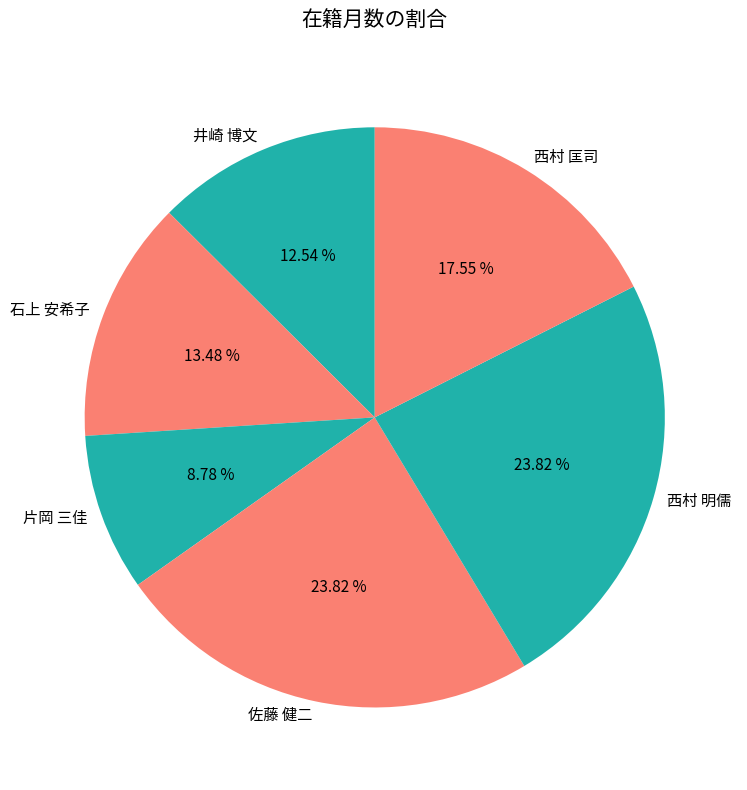

Combined, do 石上 安希子 and 片岡 三佳 account for over 50%?

No